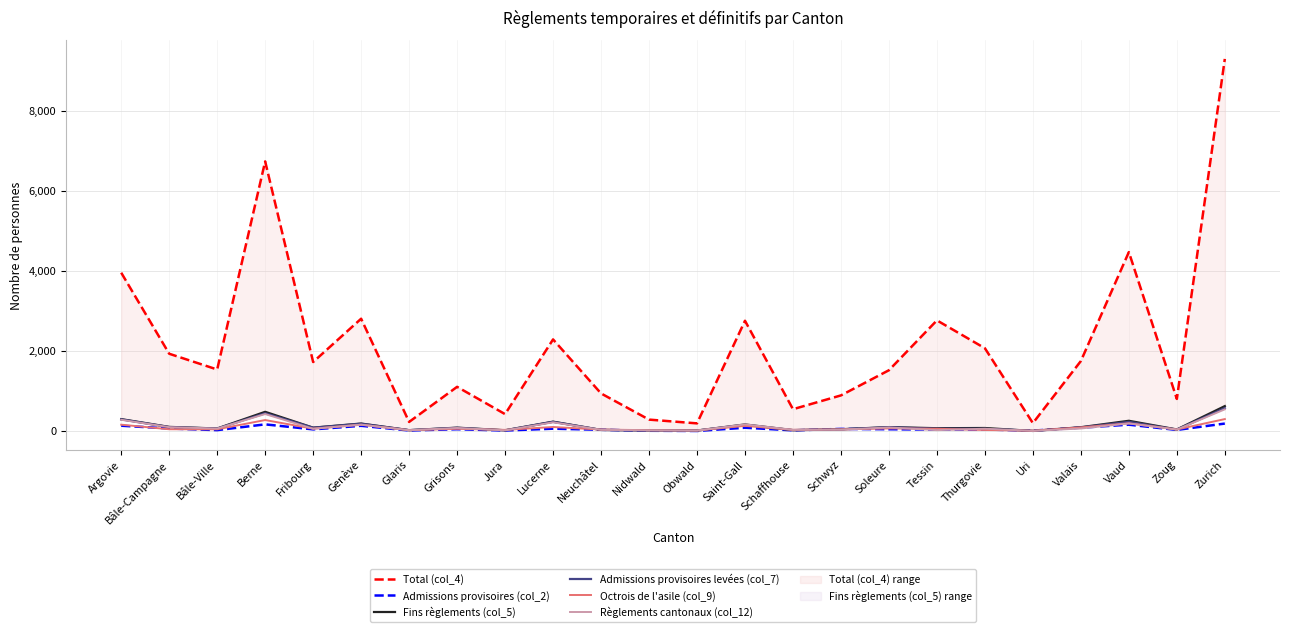

At which category does Total (col_4) reach its first local valley?

Bâle-Ville